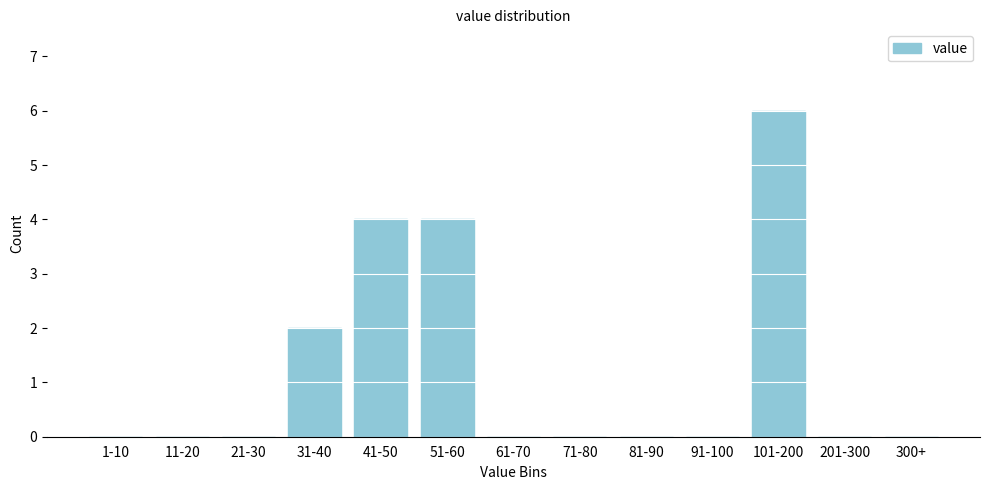

Reading left to right, extract all data points from this chart.

1-10=0	11-20=0	21-30=0	31-40=2	41-50=4	51-60=4	61-70=0	71-80=0	81-90=0	91-100=0	101-200=6	201-300=0	300+=0